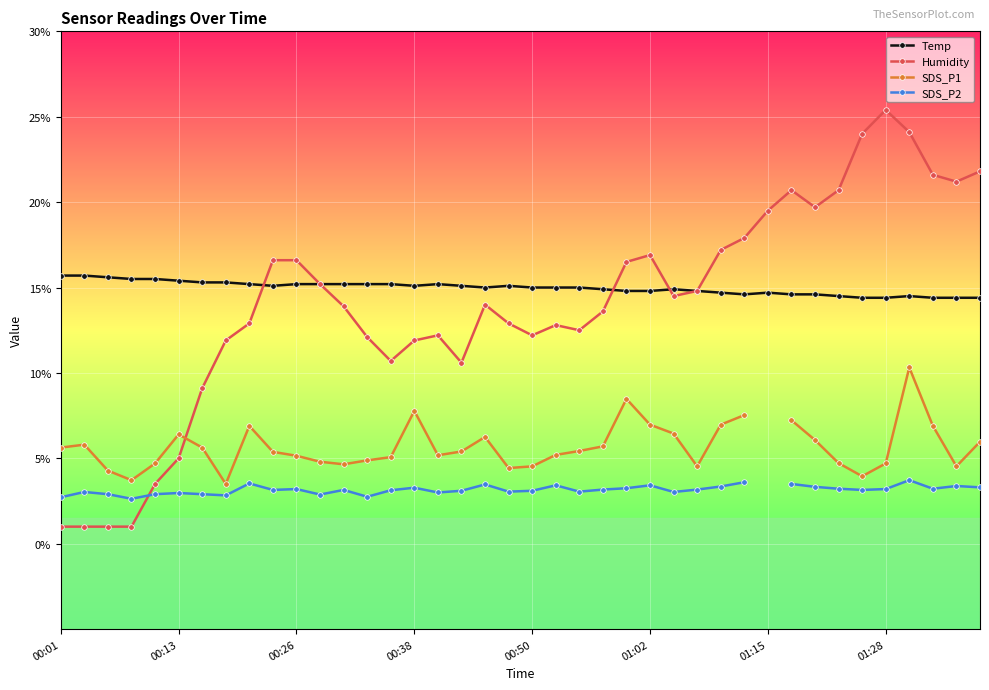

At how many categories does at least one series exceed 10?

40